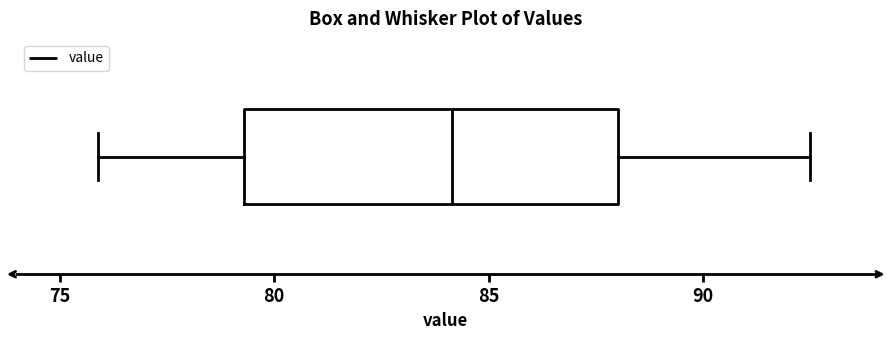

Where does the right whisker of the box end on the x-axis? The values are not printed on the chart, so give them approximately, as read against the axis.

92.5